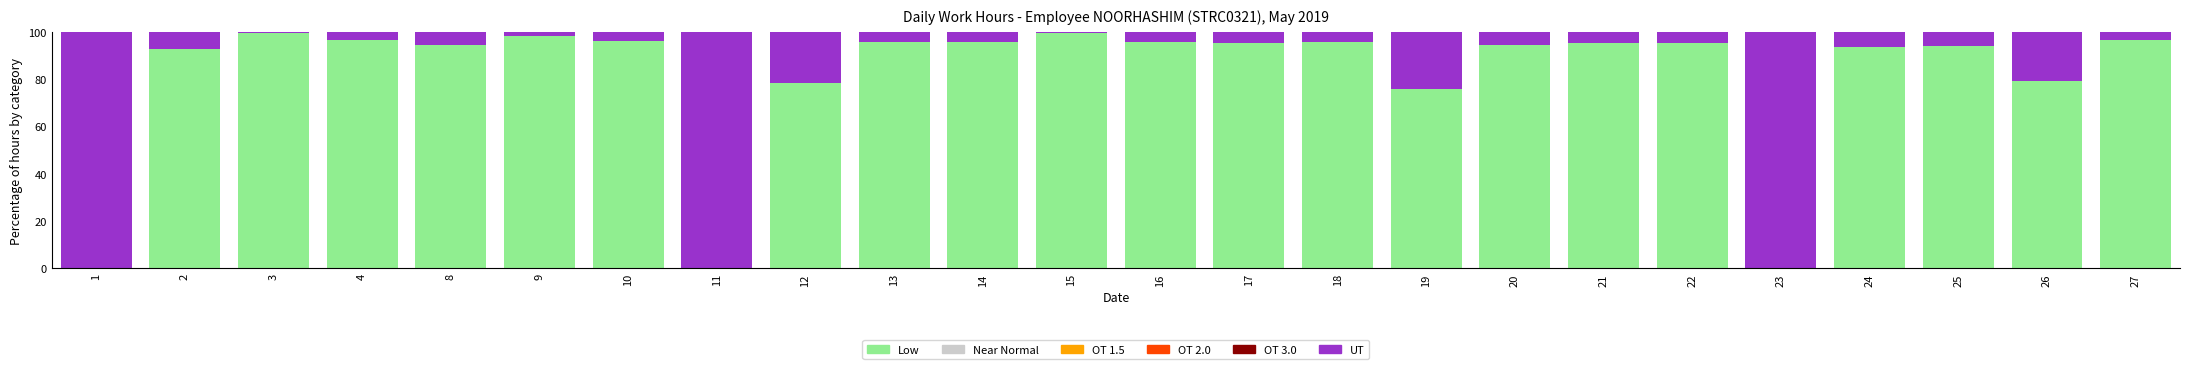

The value of Low at 18 is 168.5. True or false?

False